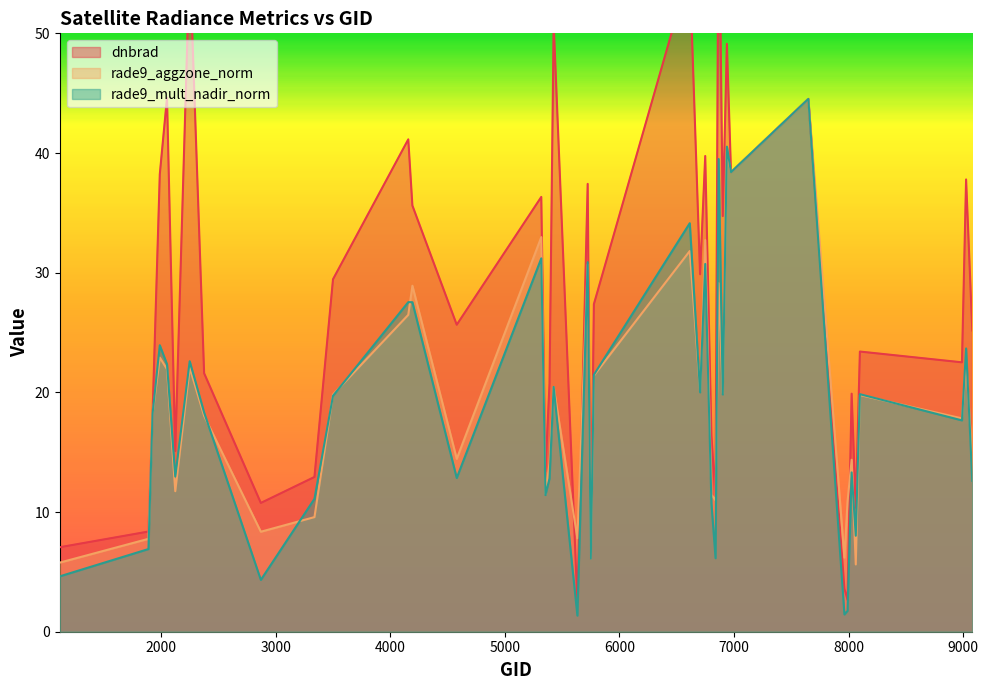

What is the greatest value displayed?

64.0